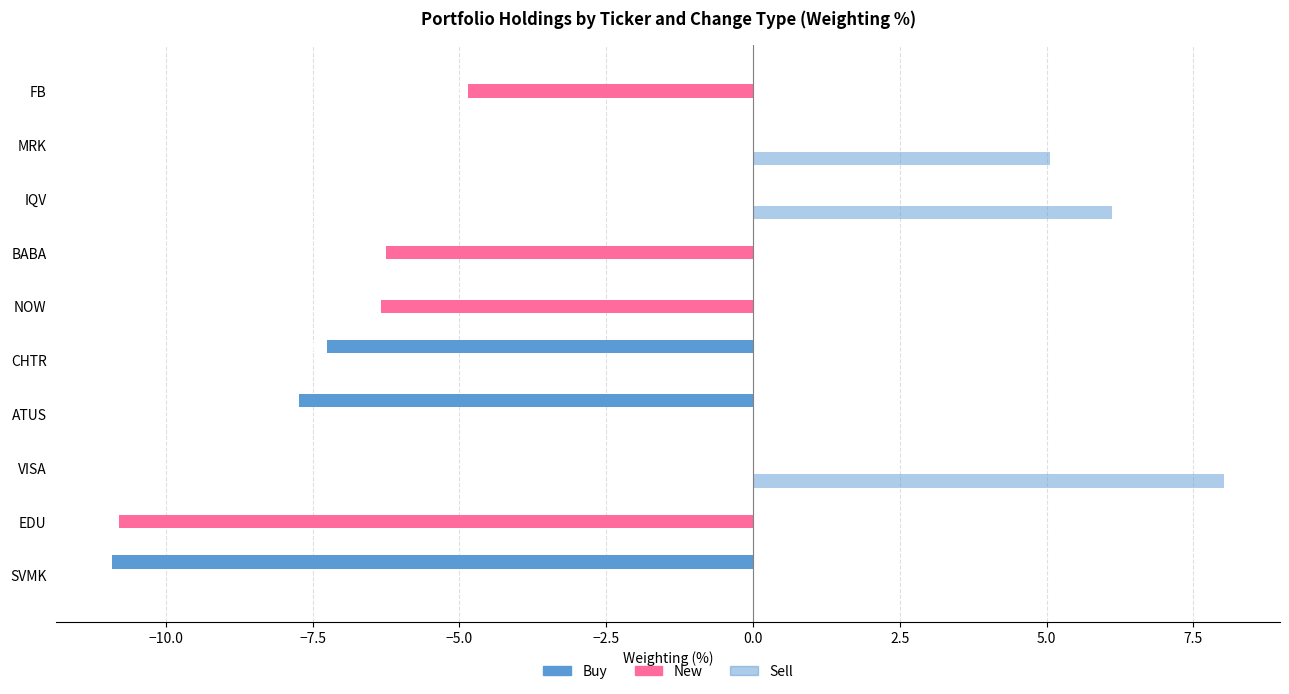

Count the number of data series in this chart.

3